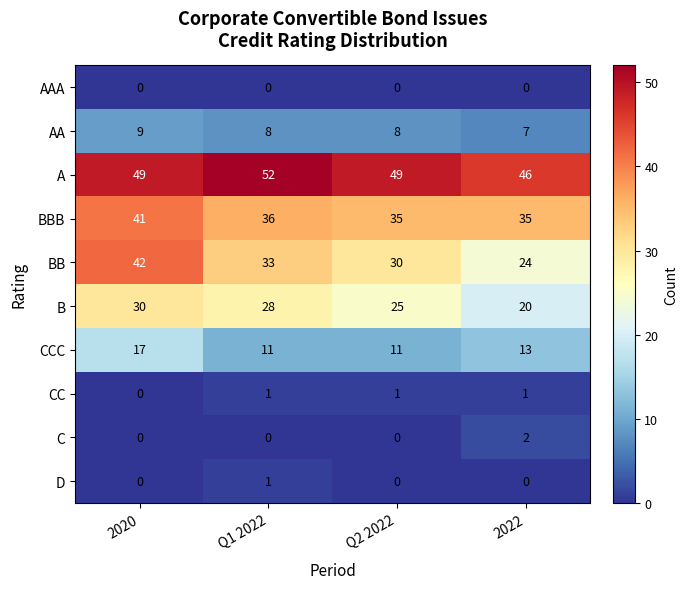

Which series has the largest total across all categories?

A